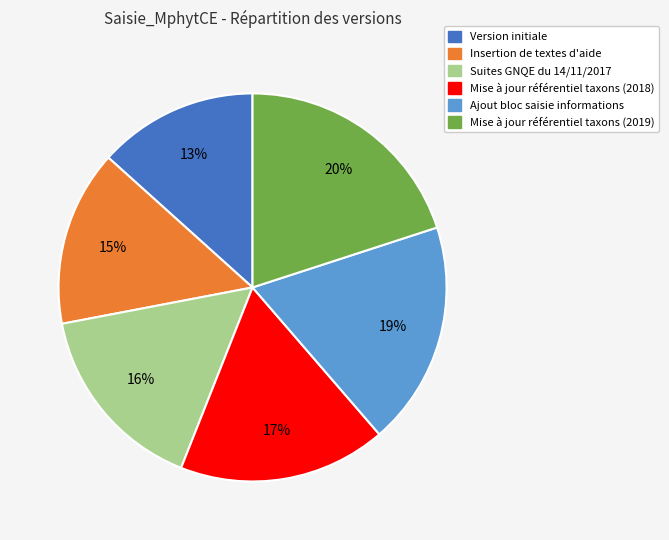

Count the number of slices in the pie.

6